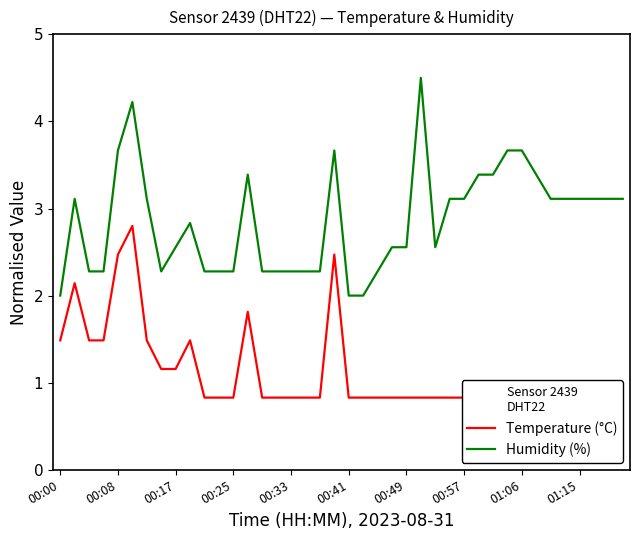

What is the lowest value of the Humidity (%) series?

2.0